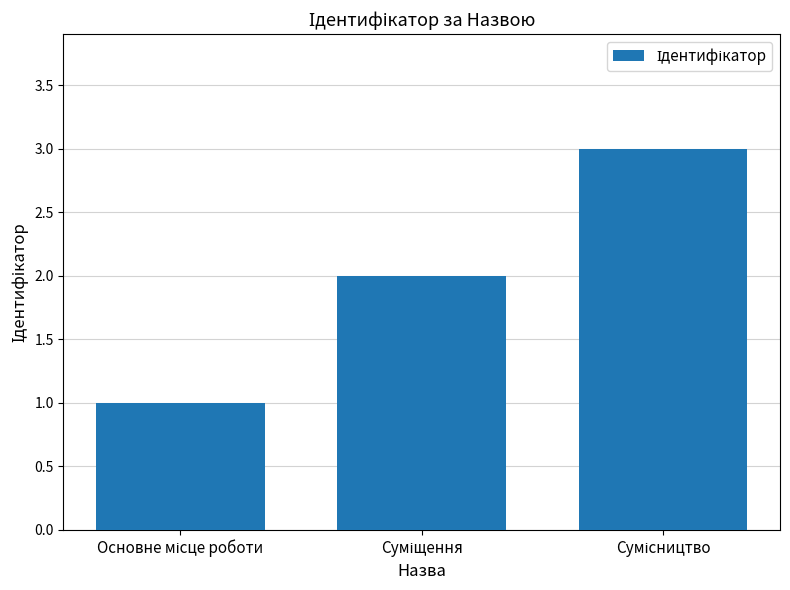

Does the chart contain any negative values?

No